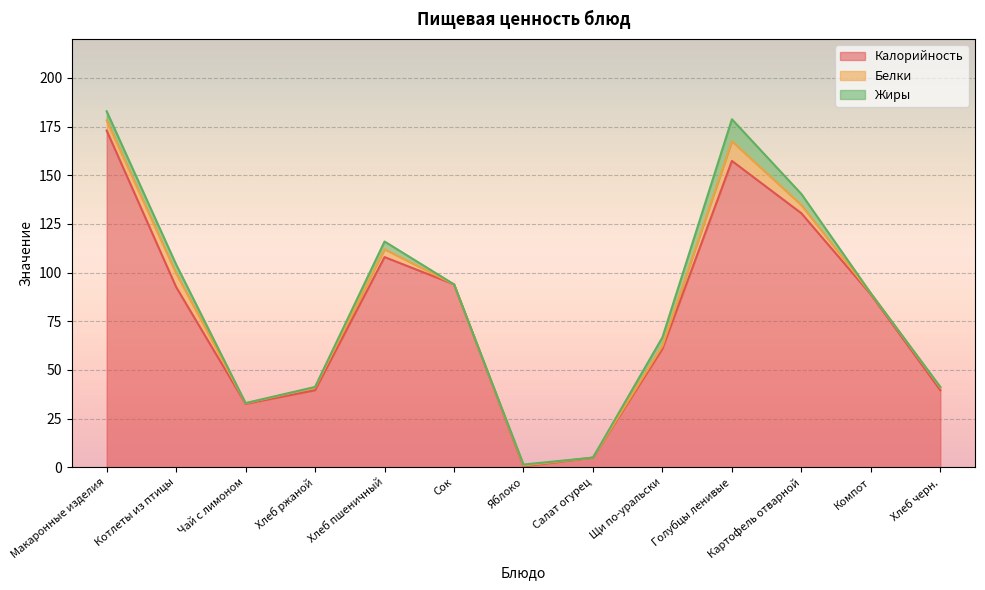

What is the average value of the Калорийность series?

78.7